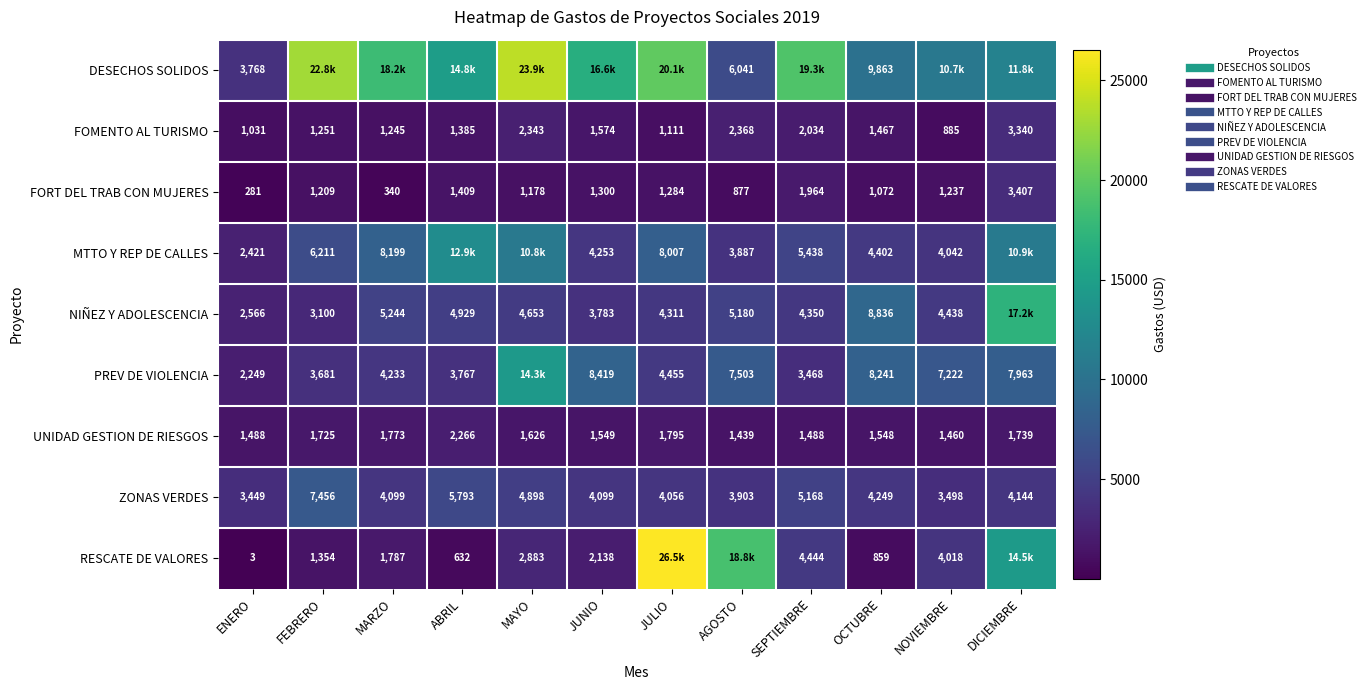

How many categories are shown in the chart?

12